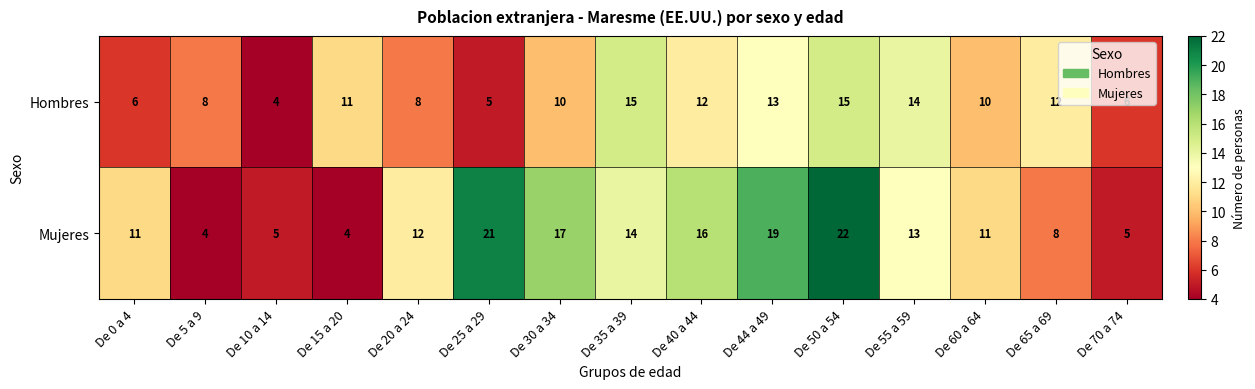

At De 50 a 54, list the series in order from smallest to largest.

Hombres, Mujeres